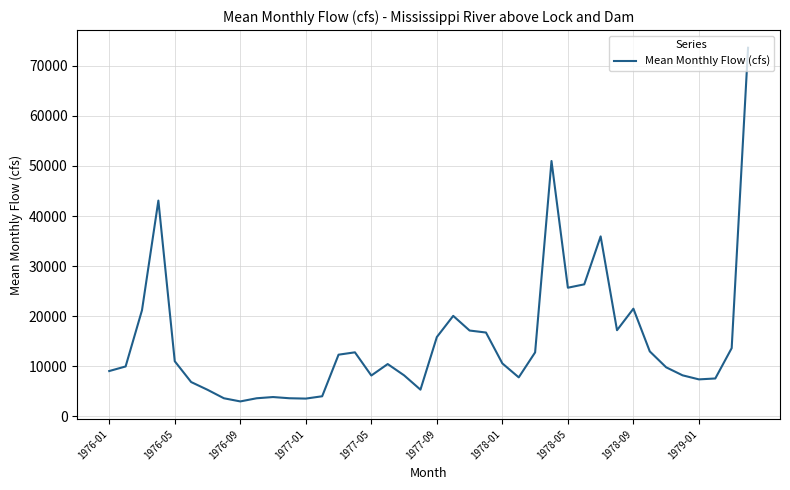

What is the difference between the maximum and minimum values?

70572.4